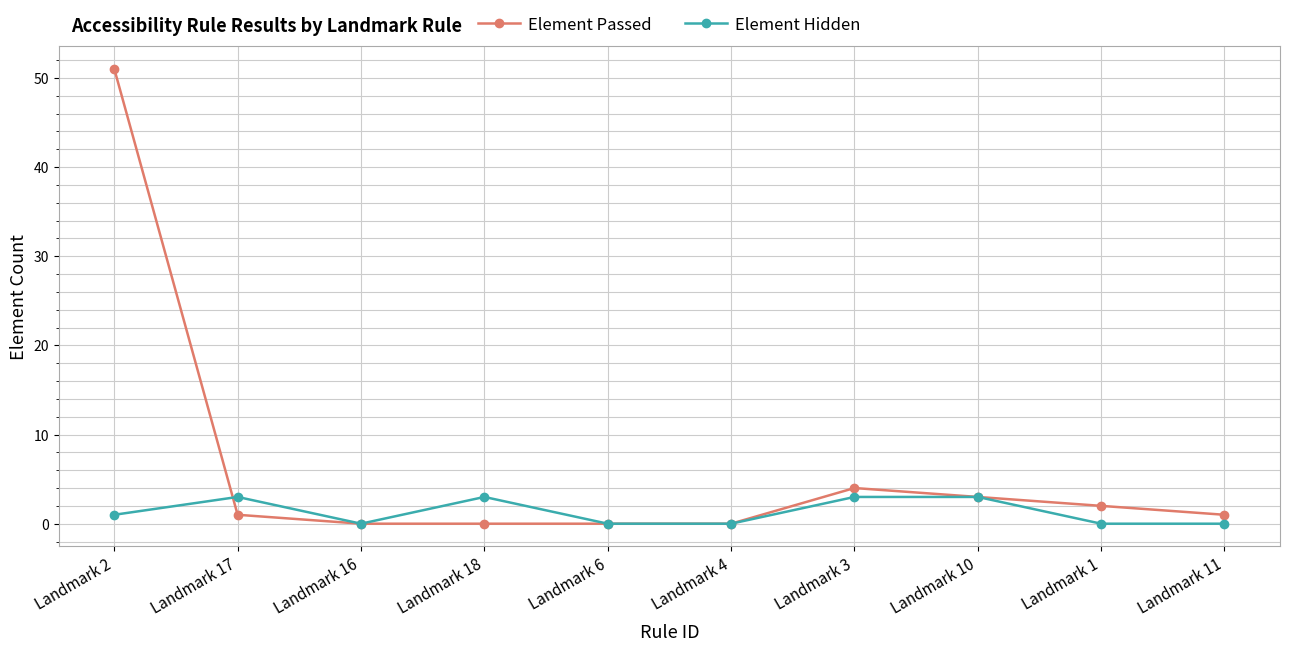

Reading left to right, what are all the values shown in this chart?

Element Passed: 51	1	0	0	0	0	4	3	2	1
Element Hidden: 1	3	0	3	0	0	3	3	0	0